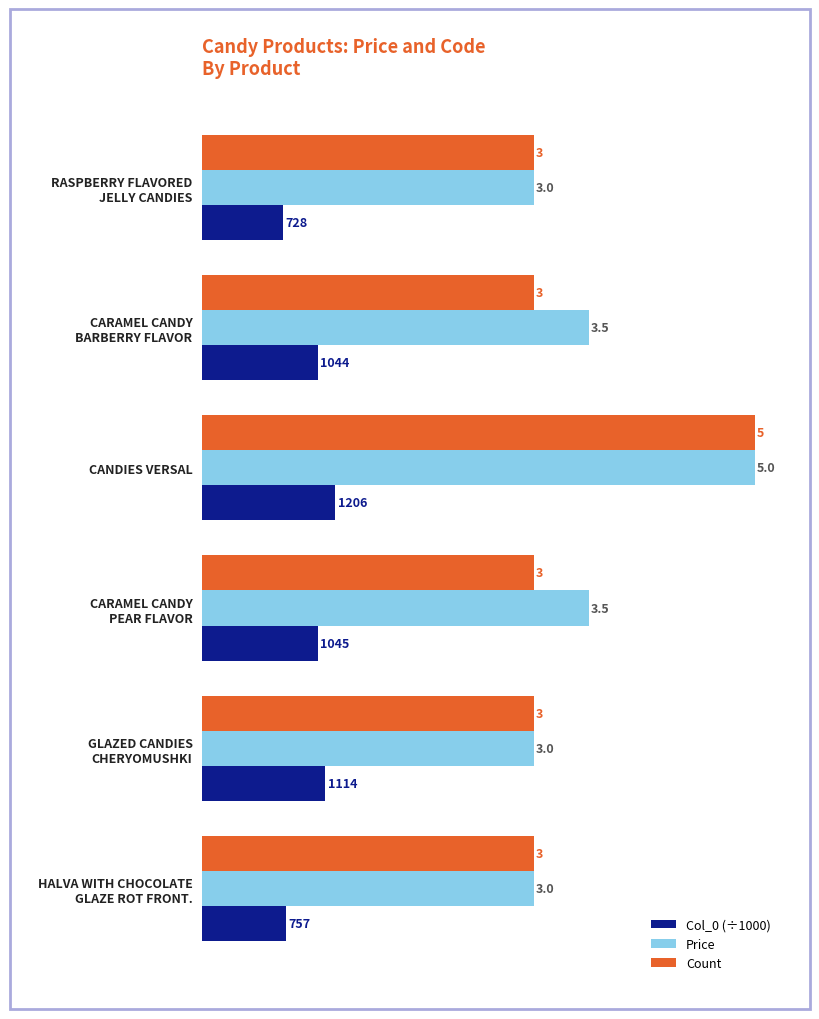

The value of Price at CANDIES VERSAL is 5.0. True or false?

True